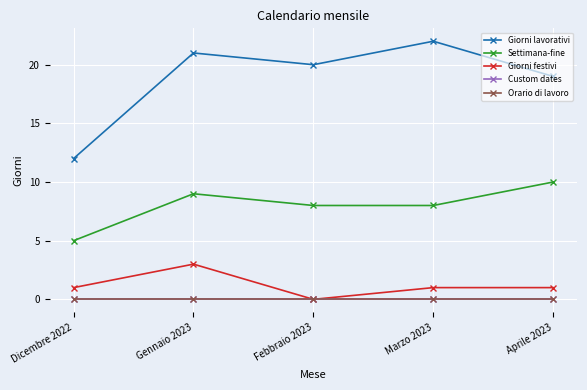

Reading right to left, transcribe all the data shown in this chart.

Giorni lavorativi: Aprile 2023=19	Marzo 2023=22	Febbraio 2023=20	Gennaio 2023=21	Dicembre 2022=12
Settimana-fine: Aprile 2023=10	Marzo 2023=8	Febbraio 2023=8	Gennaio 2023=9	Dicembre 2022=5
Giorni festivi: Aprile 2023=1	Marzo 2023=1	Febbraio 2023=0	Gennaio 2023=3	Dicembre 2022=1
Custom dates: Aprile 2023=0	Marzo 2023=0	Febbraio 2023=0	Gennaio 2023=0	Dicembre 2022=0
Orario di lavoro: Aprile 2023=0	Marzo 2023=0	Febbraio 2023=0	Gennaio 2023=0	Dicembre 2022=0